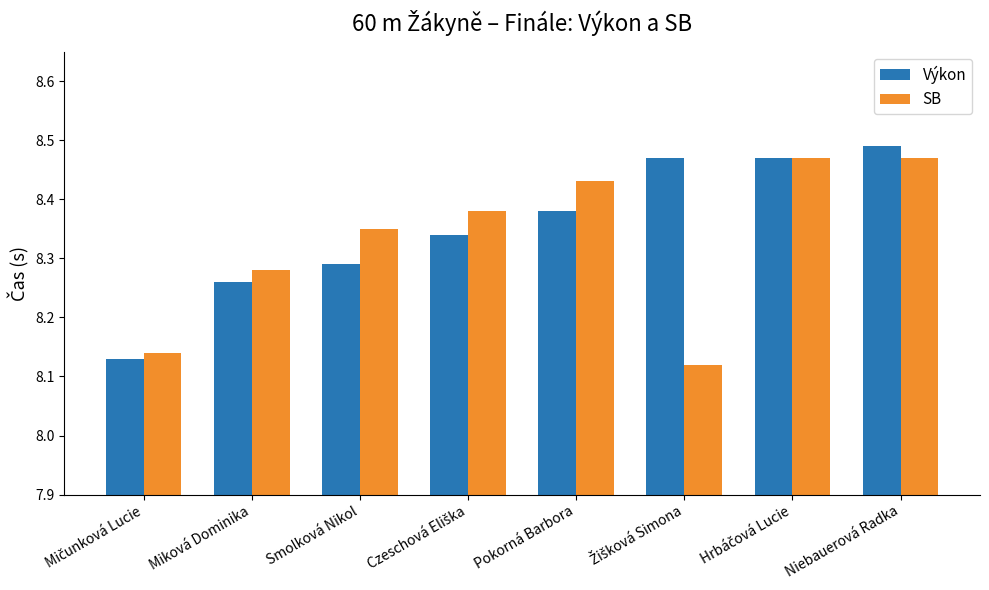

What is the sum of all SB values?

66.6